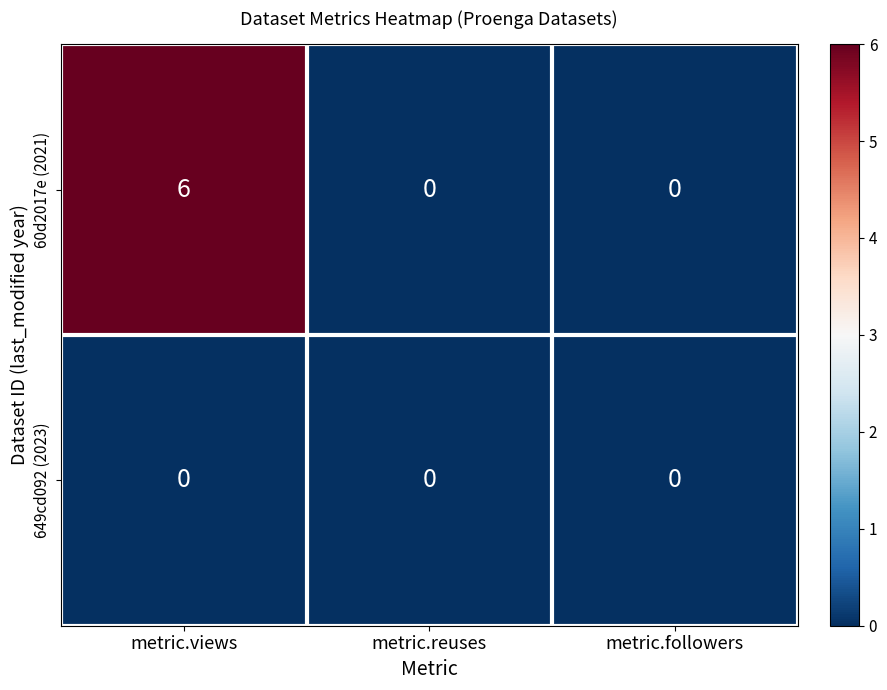

The 649cd092 (2023) series shows 0 at metric.reuses. True or false?

True